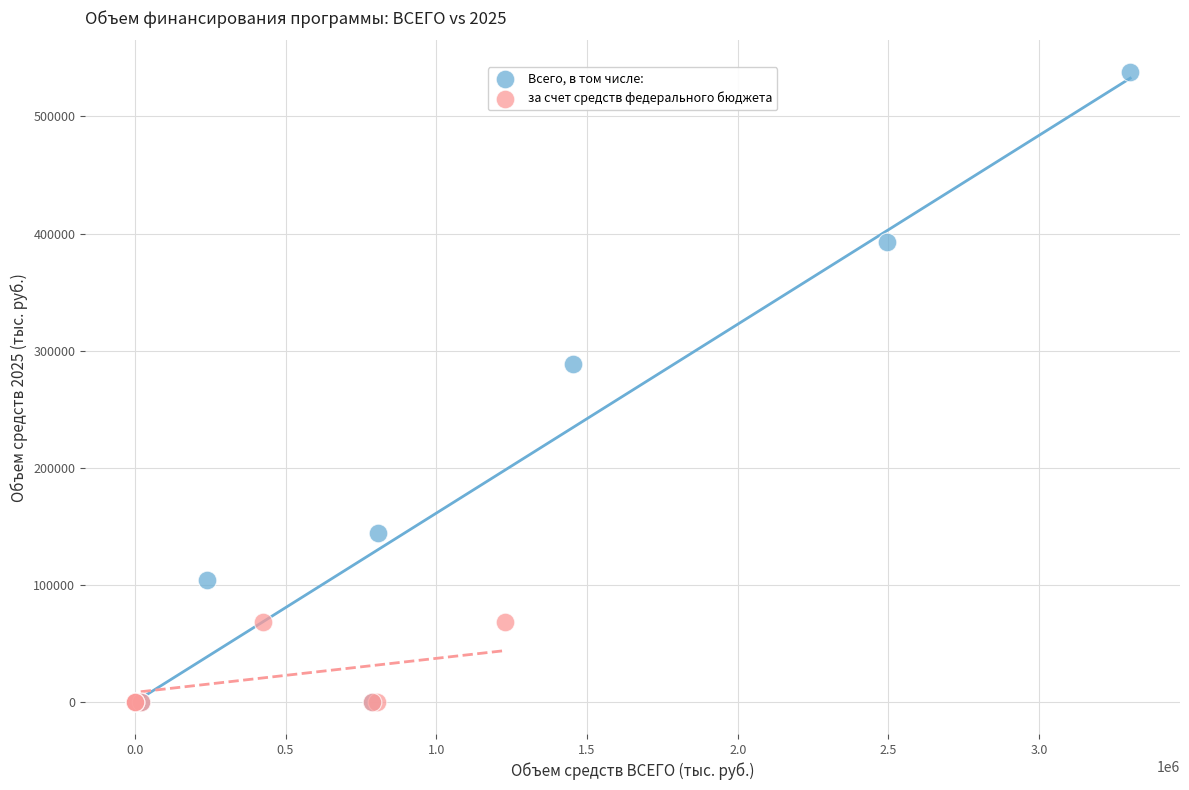

Which series has the widest spread of Y values?

Всего, в том числе: